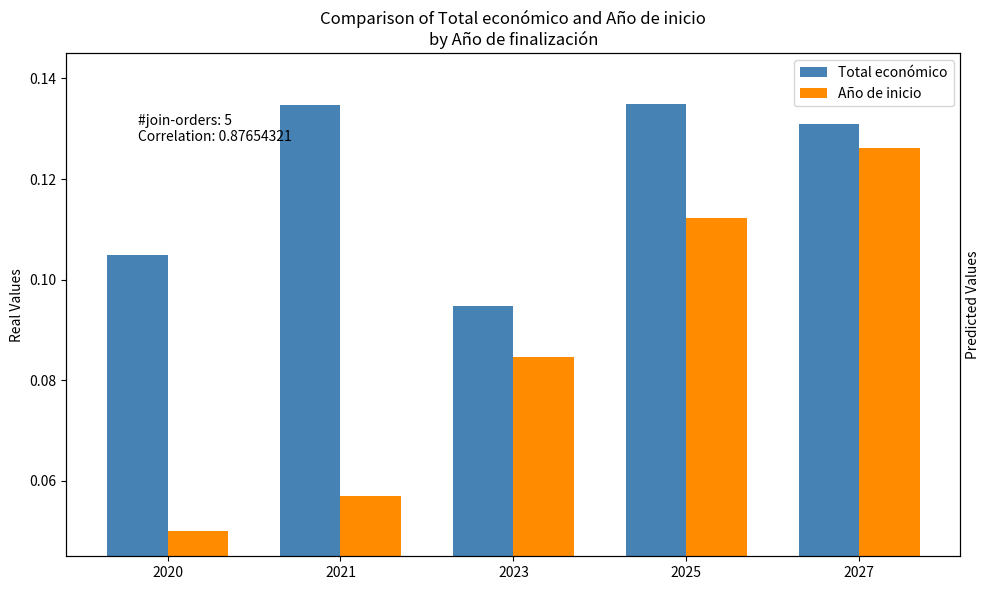

The value of Año de inicio at 2023 is 0.1. True or false?

True